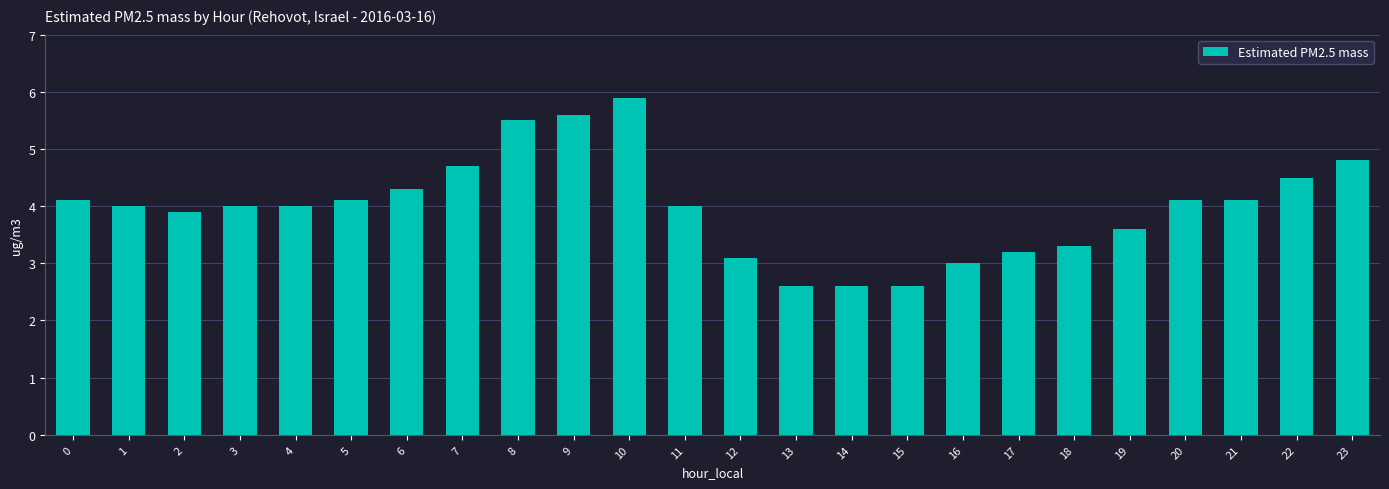

Reading left to right, extract all data points from this chart.

4.1	4.0	3.9	4.0	4.0	4.1	4.3	4.7	5.5	5.6	5.9	4.0	3.1	2.6	2.6	2.6	3.0	3.2	3.3	3.6	4.1	4.1	4.5	4.8